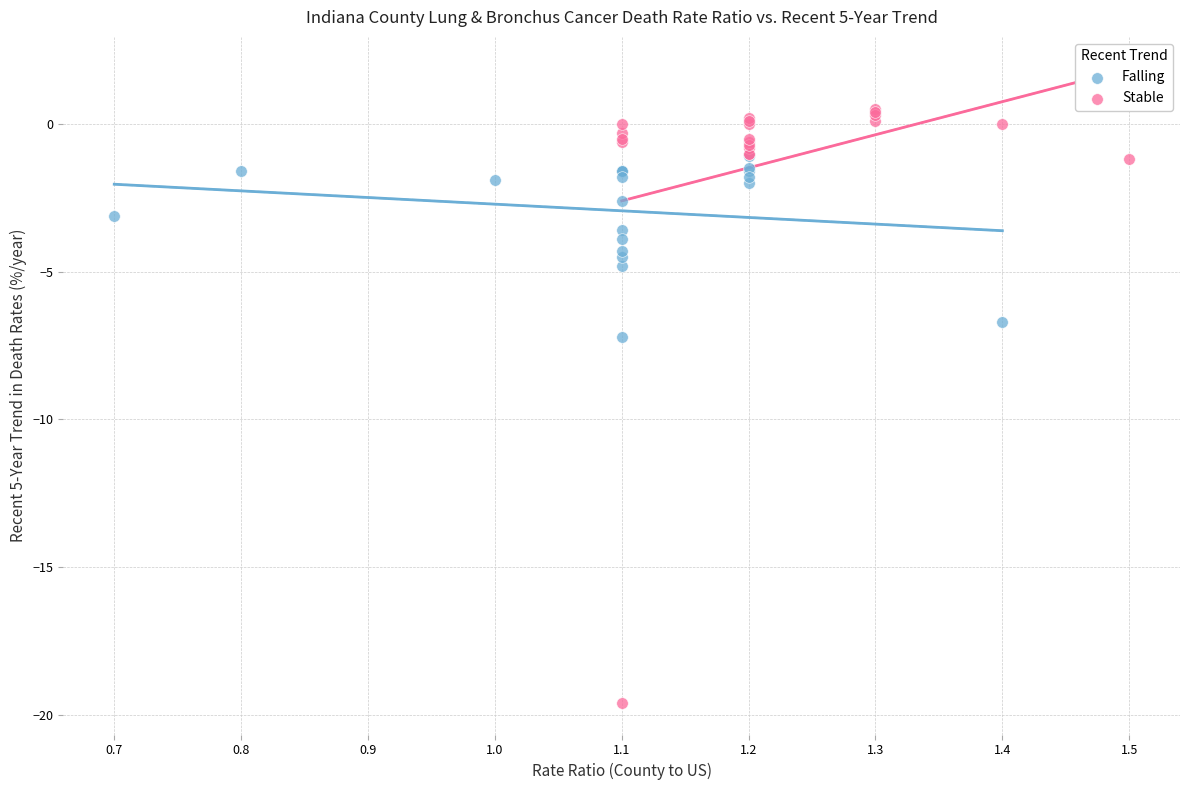

Which series has the largest Y range (max minus min)?

Stable